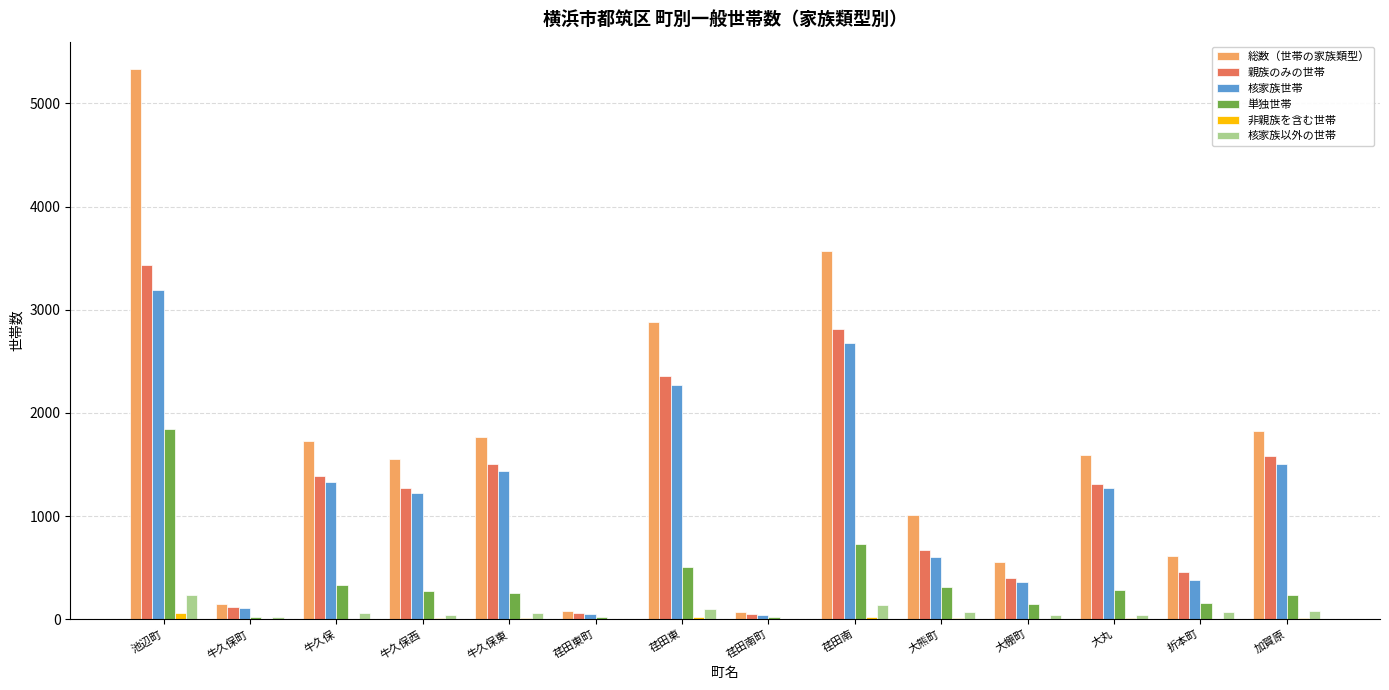

The 親族のみの世帯 series shows 2362 at 荏田東. True or false?

True